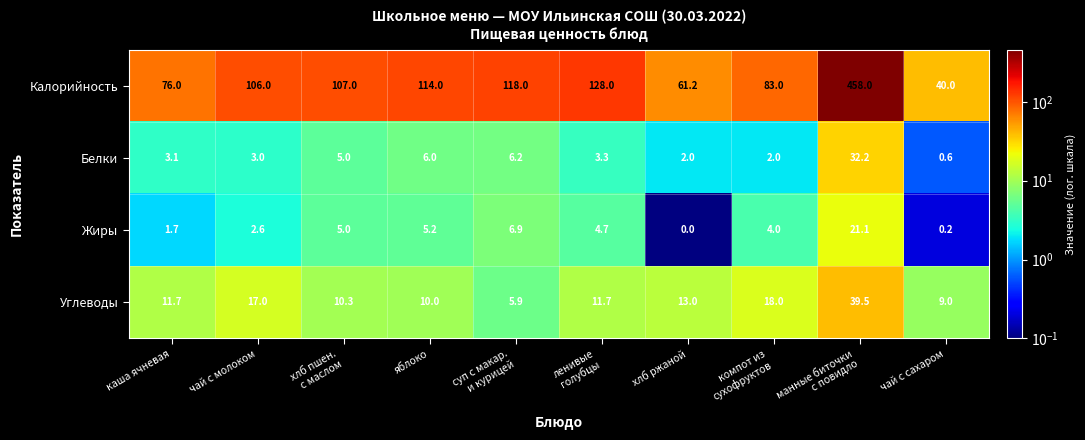

Which series has the widest spread of values?

Калорийность